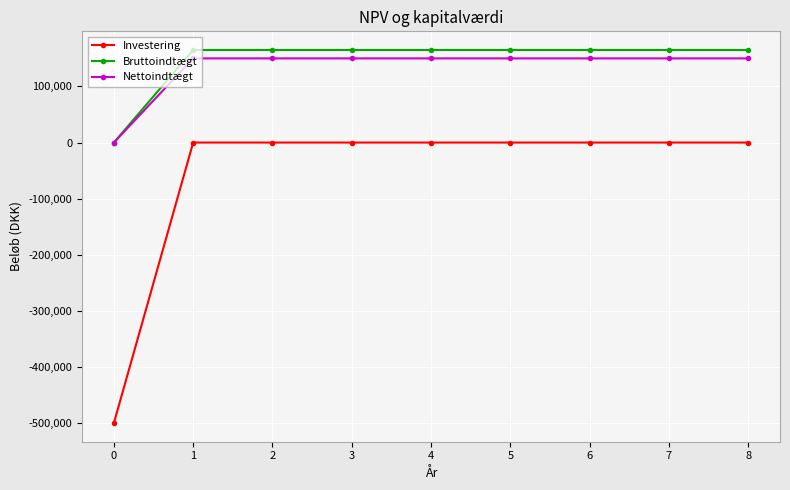

True or false: Investering and Nettoindtægt cross at least once.

False